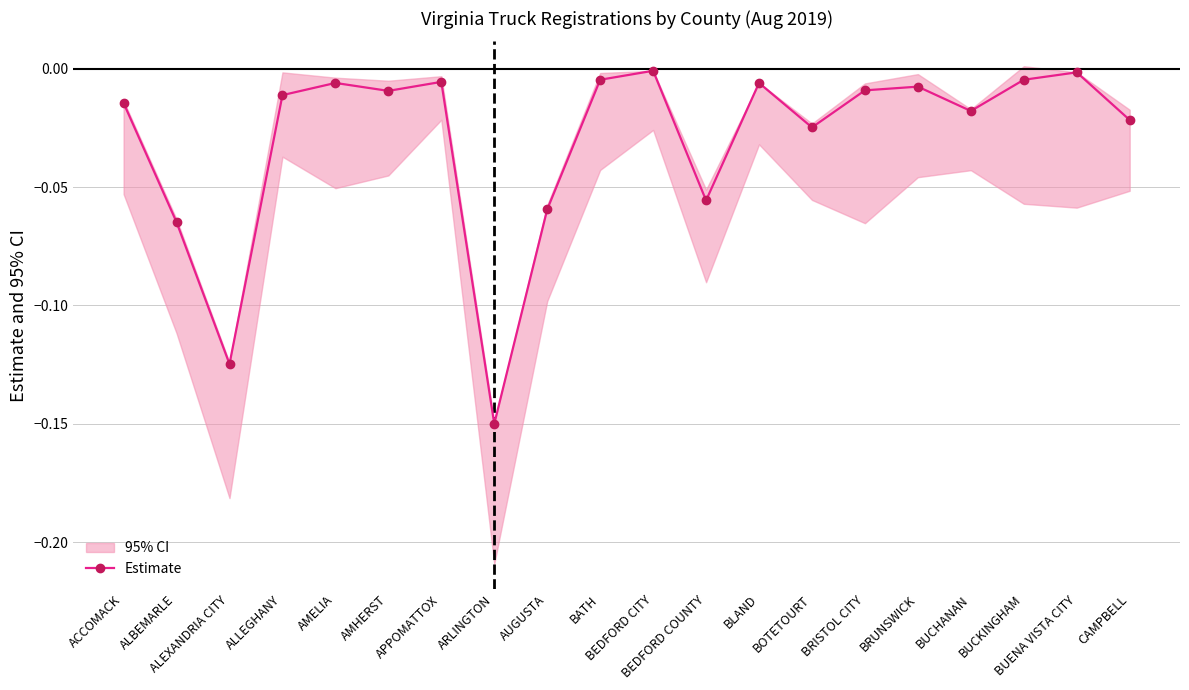

Does the chart display data point markers on the line(s)?

Yes